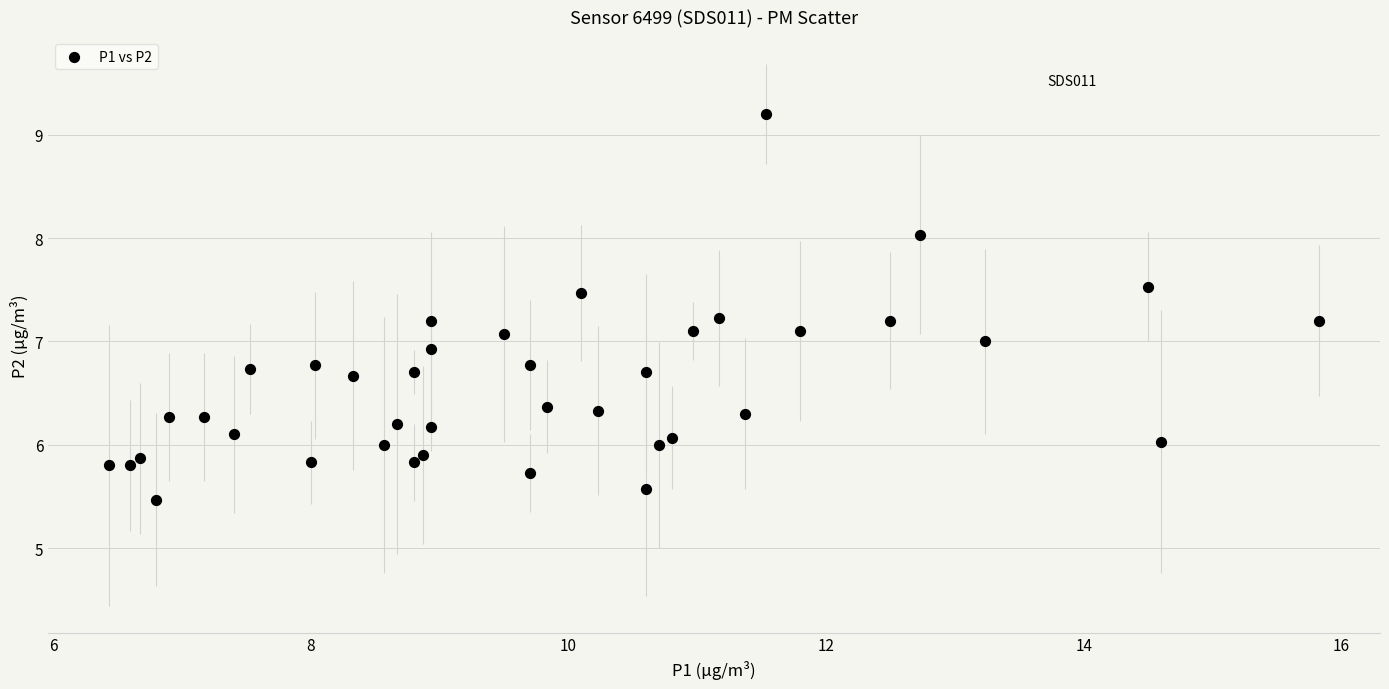

What is the range of Y values (max minus min)?

3.7